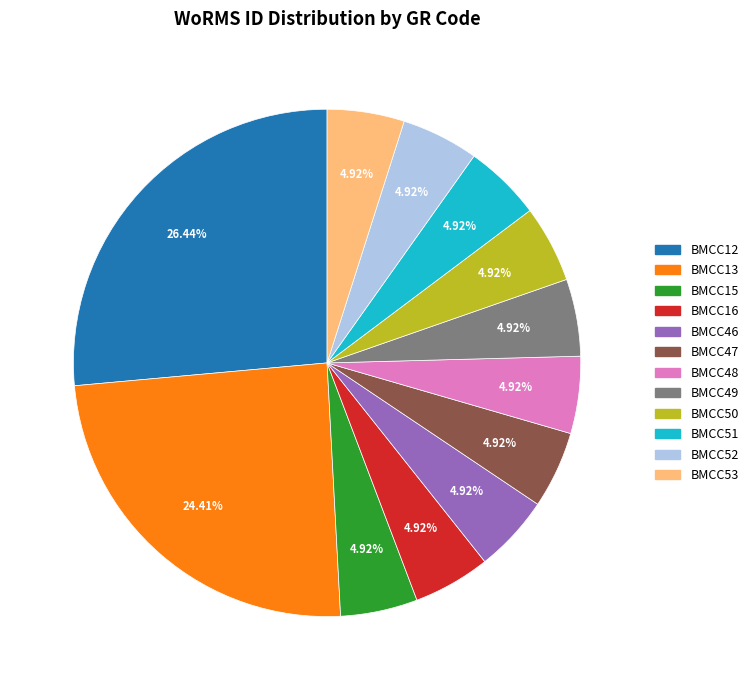

To the nearest percent, what portion does BMCC53 represent?

5%